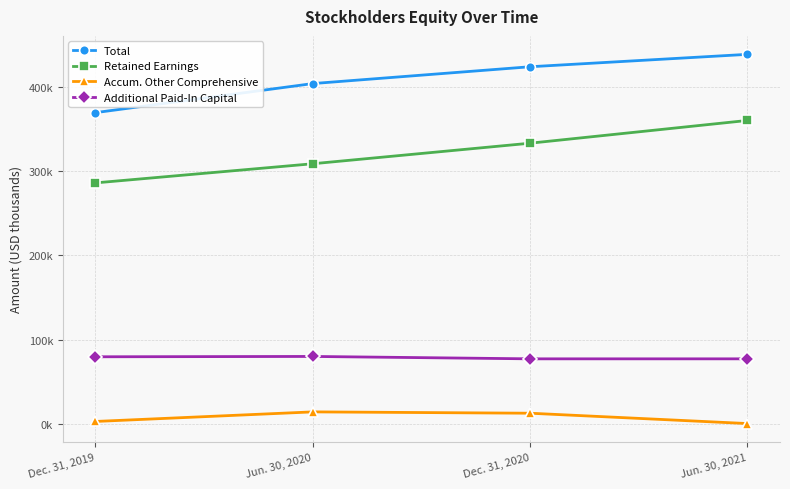

Reading left to right, list all the values displayed in this chart.

Total: 369296	403728	423665	438359
Retained Earnings: 286036	308714	333070	360021
Accum. Other Comprehensive: 3305	14656	13071	814
Additional Paid-In Capital: 79947	80350	77516	77516